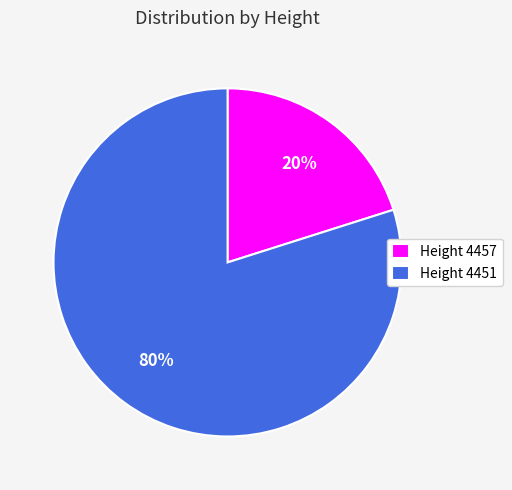

Rank the categories by value from highest to lowest.

Height 4451, Height 4457